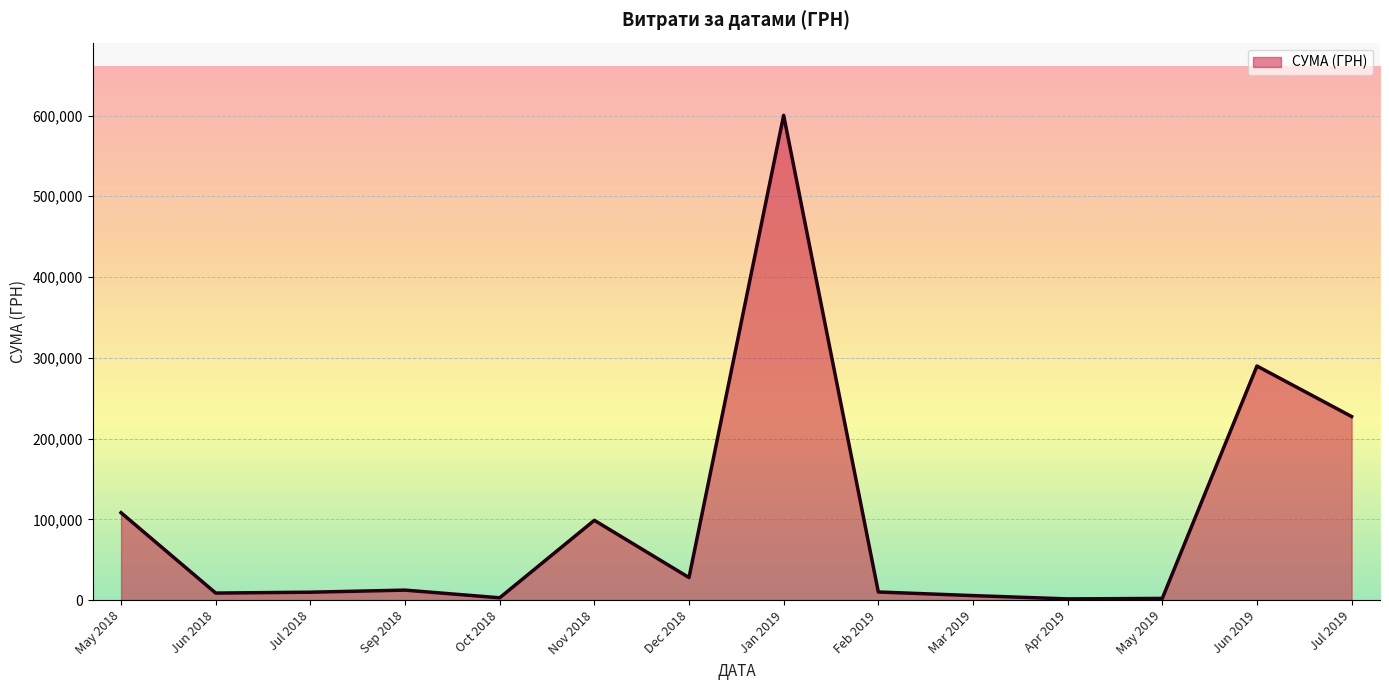

What is the change in value from Jun 2019 to Jul 2019?

-62526.4